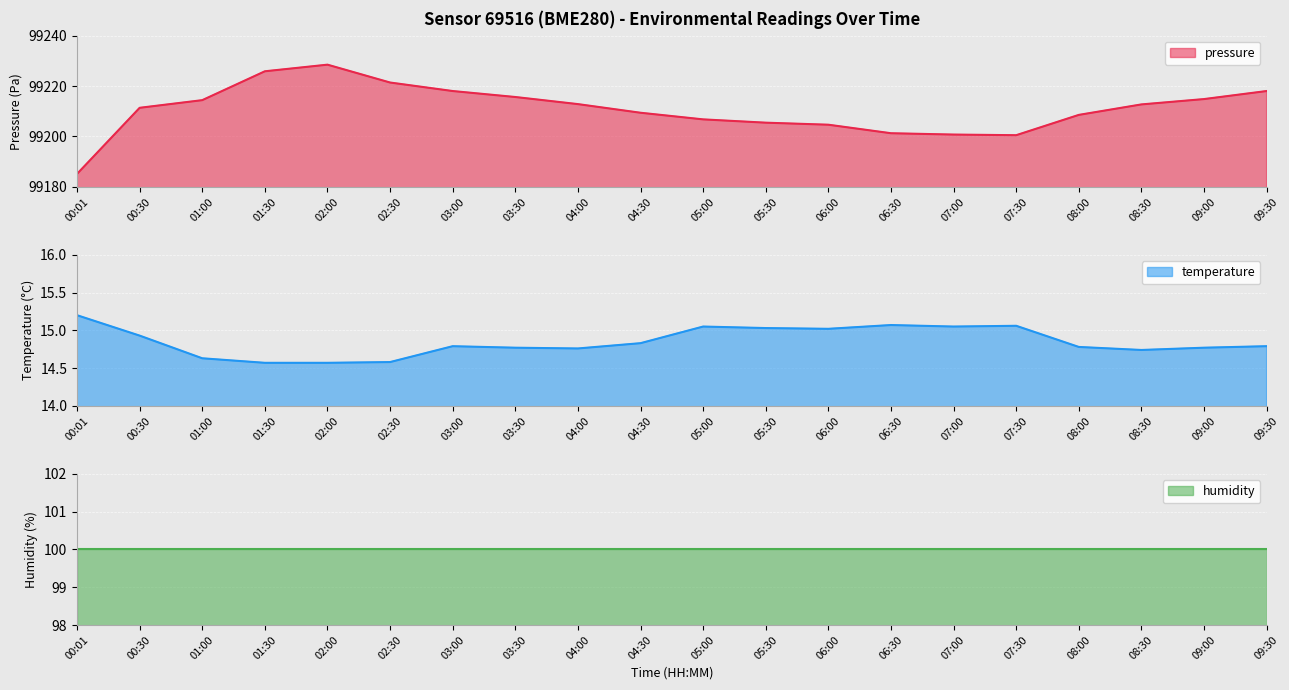

What is the label of the 12th point from the right?

04:00